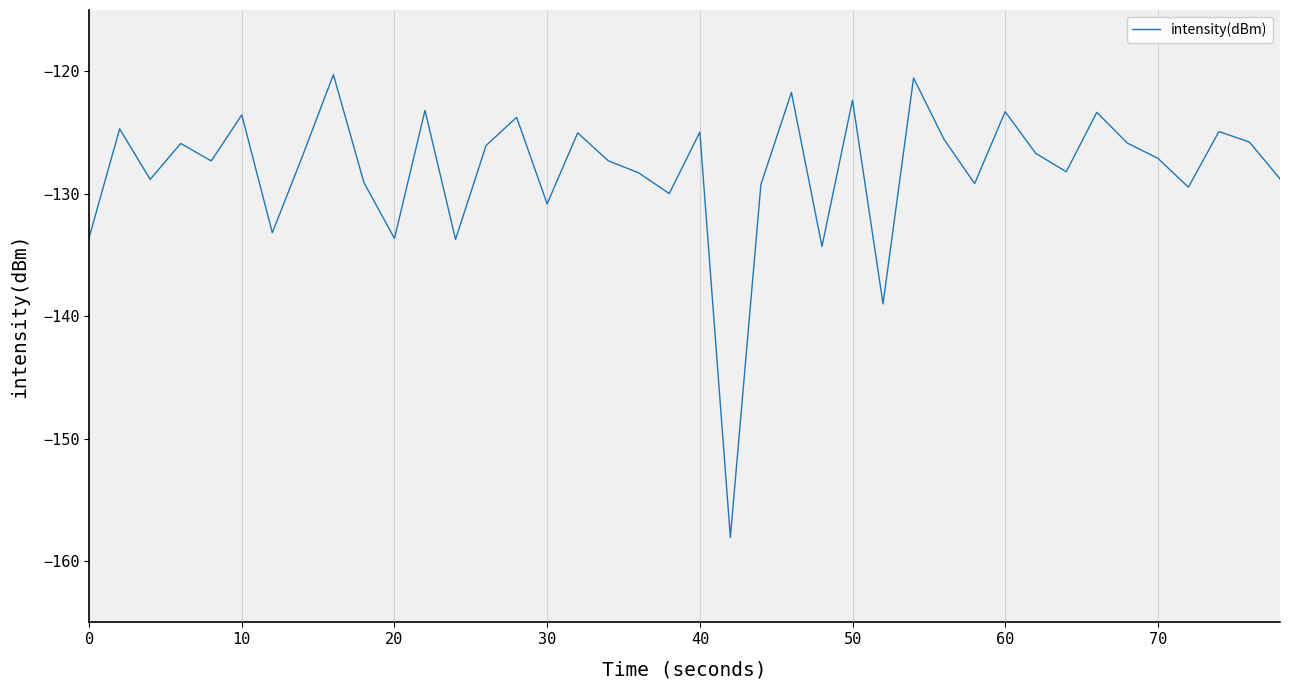

What is the maximum value shown in the chart?

-120.3